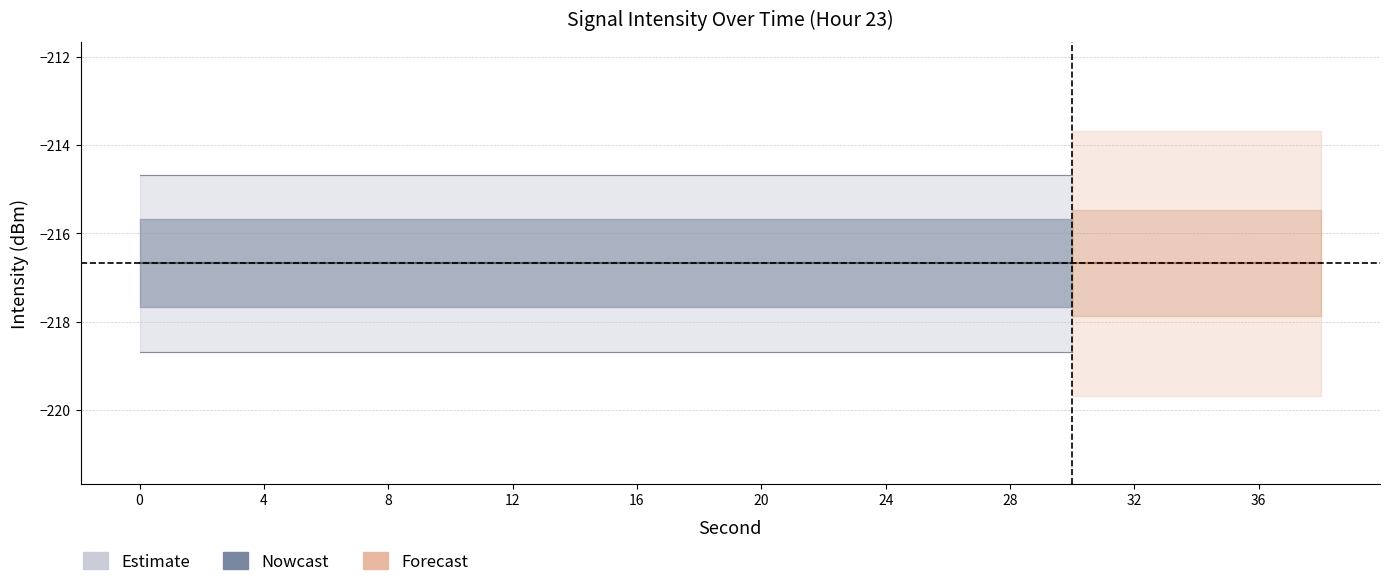

The value of second_sample at 24 is 24.0. True or false?

True